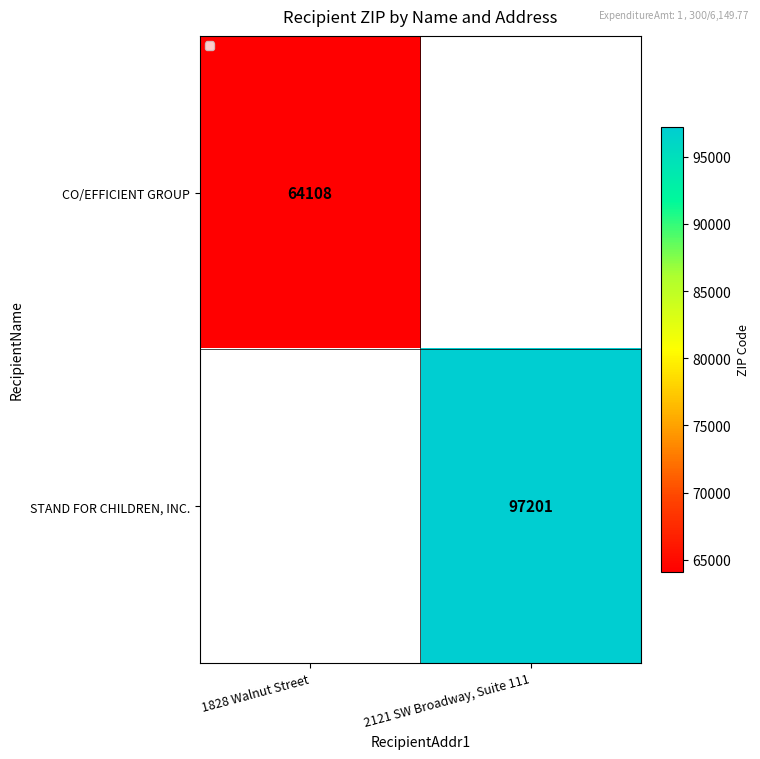

The value of STAND FOR CHILDREN, INC. at 2121 SW Broadway, Suite 111 is 97201. True or false?

True